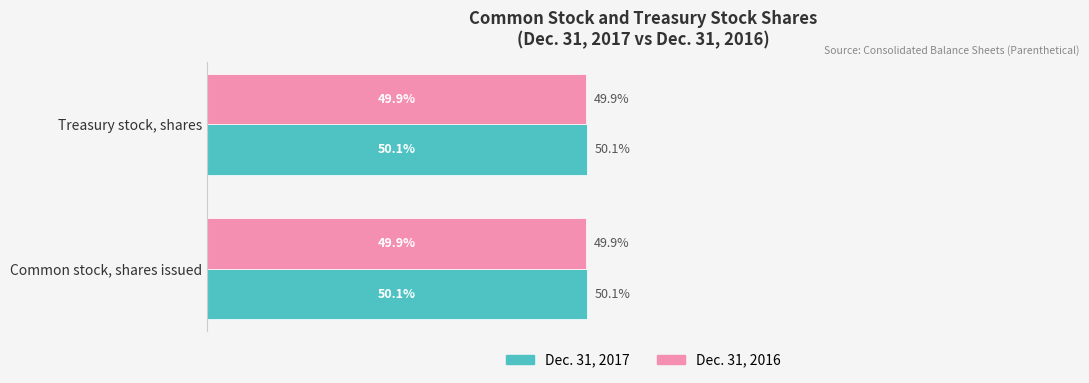

Rank the series at Treasury stock, shares from lowest to highest value.

Dec. 31, 2016, Dec. 31, 2017